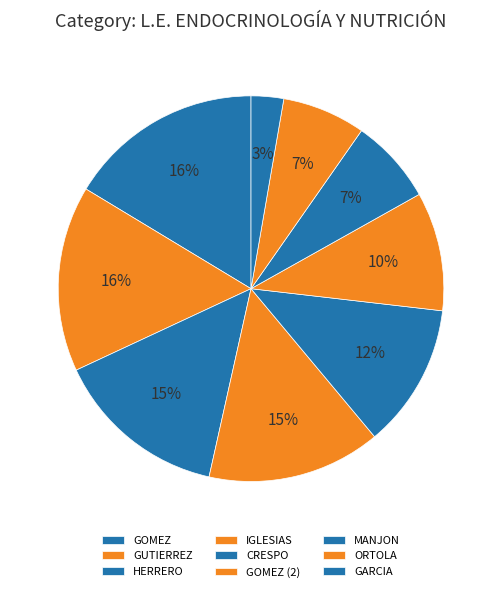

Count the number of slices in the pie.

9